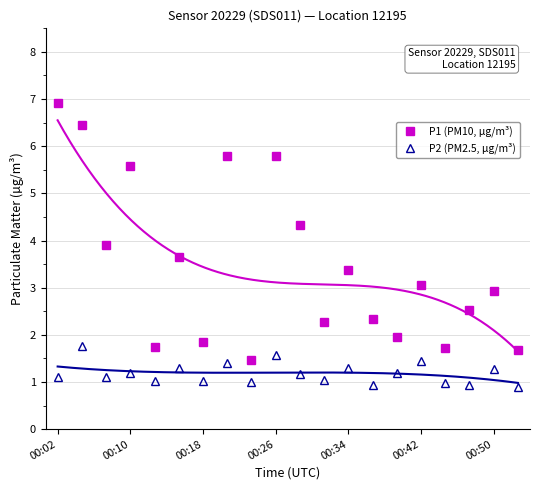

At which category does P1 (PM10, µg/m³) reach its first local peak?

00:10